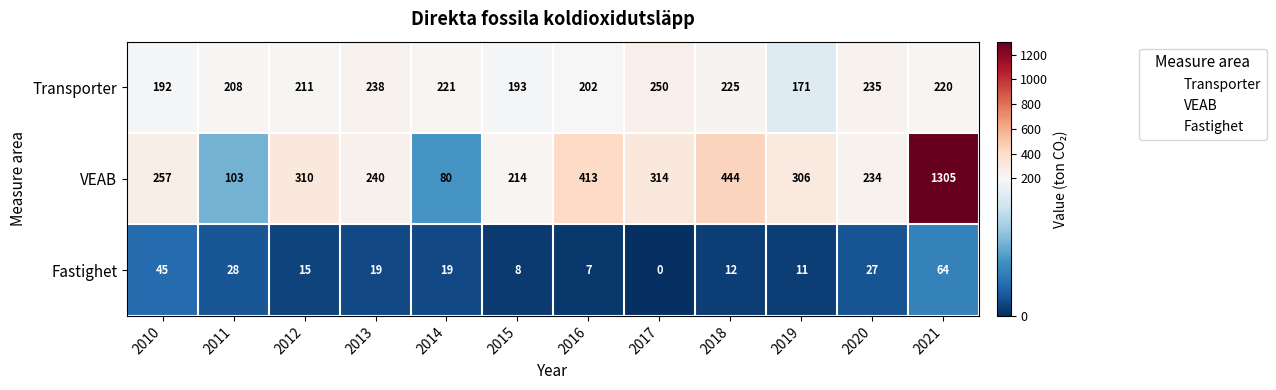

What is the difference between the Transporter values at 2018 and 2014?

4